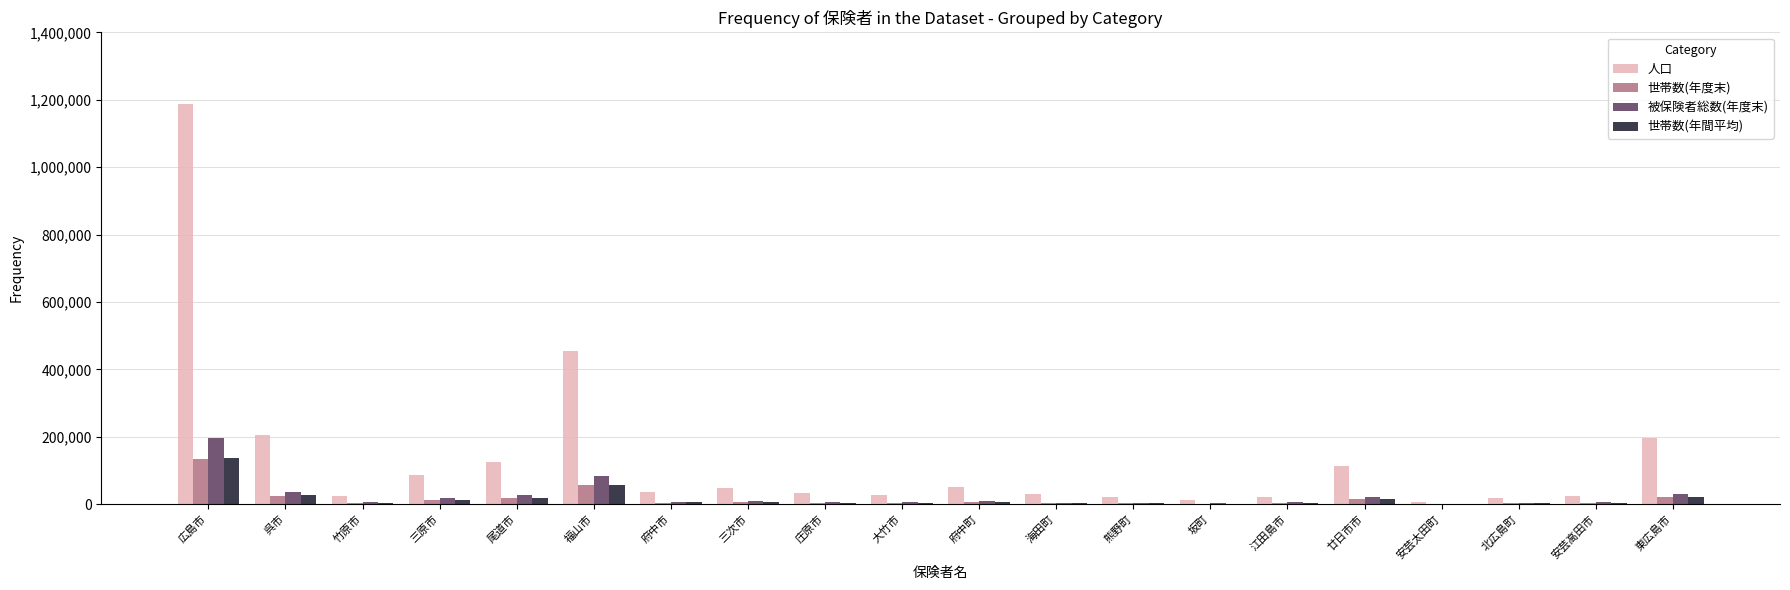

What are all the series names shown in the legend?

人口, 世帯数(年度末), 被保険者総数(年度末), 世帯数(年間平均)